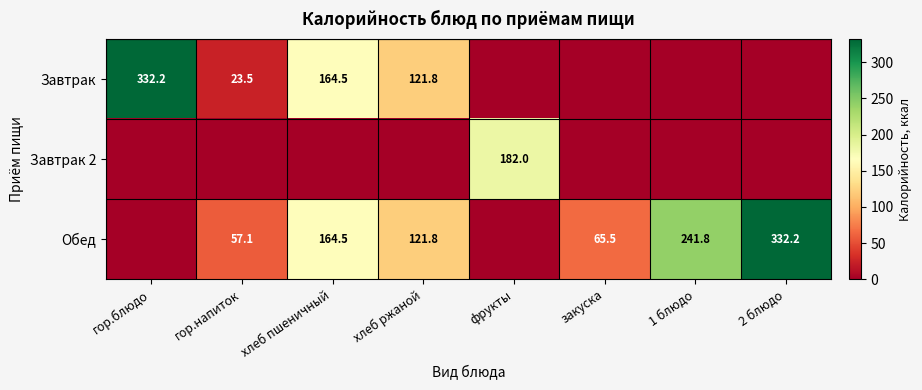

At which category is the sum across all series the highest?

гор.блюдо